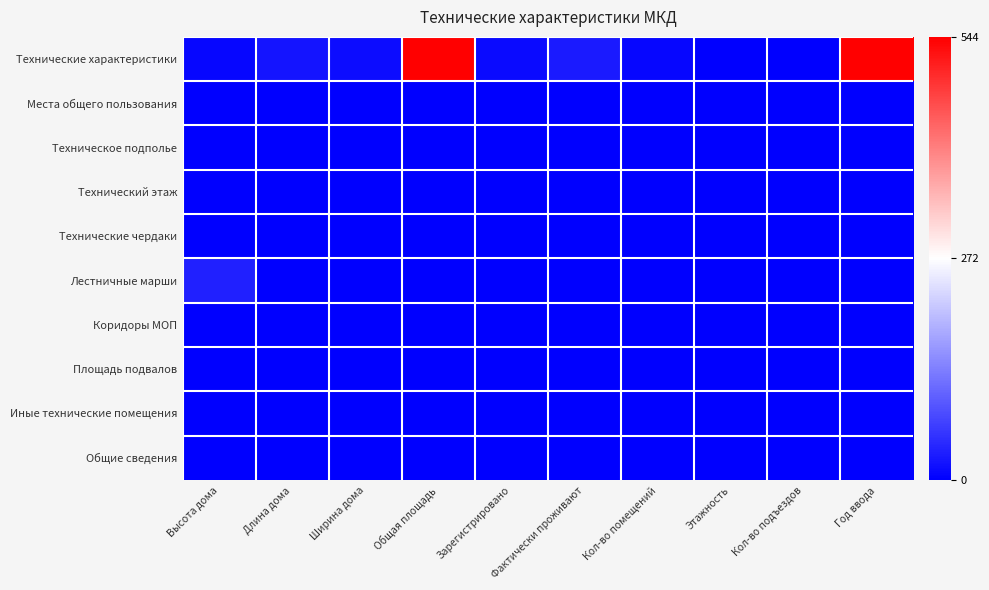

Reading right to left, list all the values displayed in this chart.

Технические характеристики: Год ввода=1978	Кол-во подъездов=2	Этажность=2	Кол-во помещений=8	Фактически проживают=28	Зарегистрировано=12	Общая площадь=579	Ширина дома=13	Длина дома=22	Высота дома=7
Места общего пользования: Год ввода=0	Кол-во подъездов=0	Этажность=0	Кол-во помещений=0	Фактически проживают=0	Зарегистрировано=0	Общая площадь=0	Ширина дома=0	Длина дома=0	Высота дома=0
Техническое подполье: Год ввода=0	Кол-во подъездов=0	Этажность=0	Кол-во помещений=0	Фактически проживают=0	Зарегистрировано=0	Общая площадь=0	Ширина дома=0	Длина дома=0	Высота дома=0
Технический этаж: Год ввода=0	Кол-во подъездов=0	Этажность=0	Кол-во помещений=0	Фактически проживают=0	Зарегистрировано=0	Общая площадь=0	Ширина дома=0	Длина дома=0	Высота дома=0
Технические чердаки: Год ввода=0	Кол-во подъездов=0	Этажность=0	Кол-во помещений=0	Фактически проживают=0	Зарегистрировано=0	Общая площадь=0	Ширина дома=0	Длина дома=0	Высота дома=0
Лестничные марши: Год ввода=0	Кол-во подъездов=0	Этажность=0	Кол-во помещений=0	Фактически проживают=0	Зарегистрировано=0	Общая площадь=0	Ширина дома=0	Длина дома=0	Высота дома=34
Коридоры МОП: Год ввода=0	Кол-во подъездов=0	Этажность=0	Кол-во помещений=0	Фактически проживают=0	Зарегистрировано=0	Общая площадь=0	Ширина дома=0	Длина дома=0	Высота дома=0
Площадь подвалов: Год ввода=0	Кол-во подъездов=0	Этажность=0	Кол-во помещений=0	Фактически проживают=0	Зарегистрировано=0	Общая площадь=0	Ширина дома=0	Длина дома=0	Высота дома=0
Иные технические помещения: Год ввода=0	Кол-во подъездов=0	Этажность=0	Кол-во помещений=0	Фактически проживают=0	Зарегистрировано=0	Общая площадь=0	Ширина дома=0	Длина дома=0	Высота дома=0
Общие сведения: Год ввода=0	Кол-во подъездов=0	Этажность=0	Кол-во помещений=0	Фактически проживают=0	Зарегистрировано=0	Общая площадь=0	Ширина дома=0	Длина дома=0	Высота дома=0